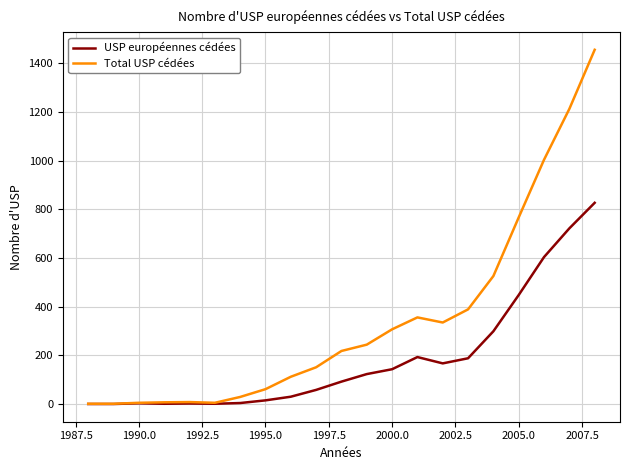

Rank the series by their maximum value, from highest to lowest.

Total USP cédées, USP européennes cédées